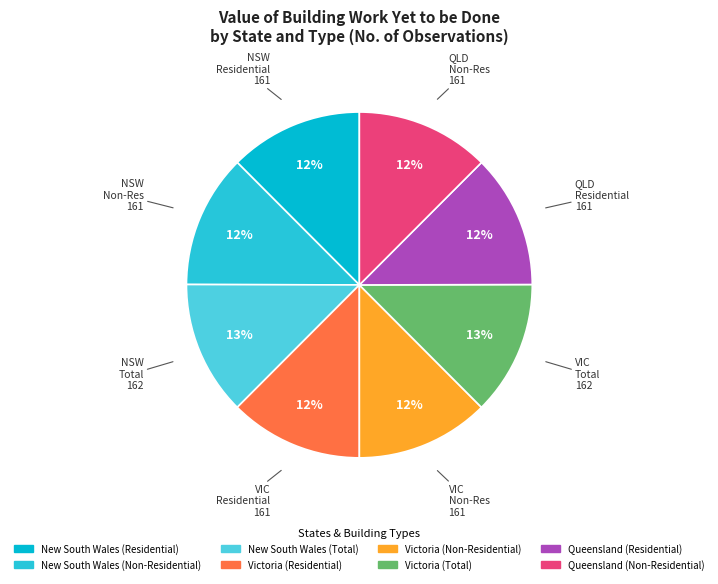

What is the smallest slice in the pie chart?

New South Wales (Residential)